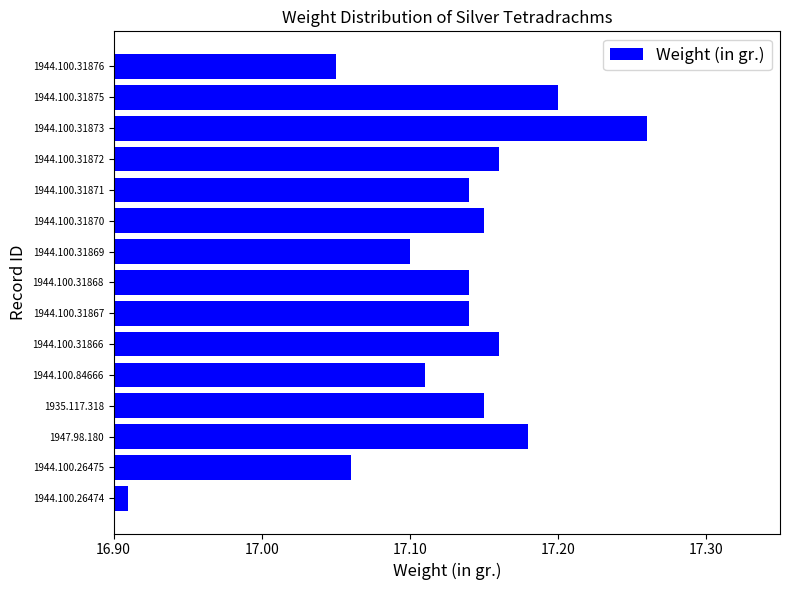

How many bars are there in total?

15